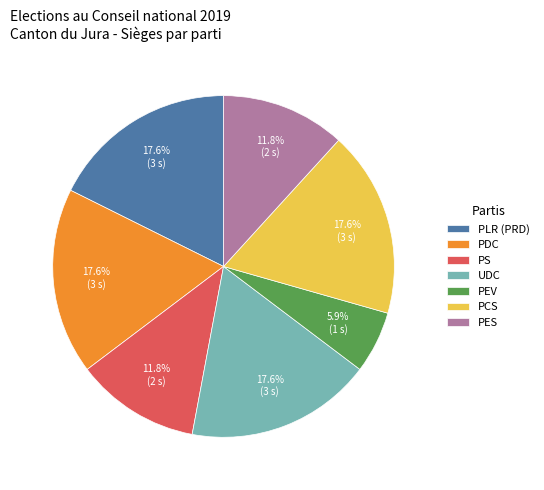

Which slice is the smallest?

PEV